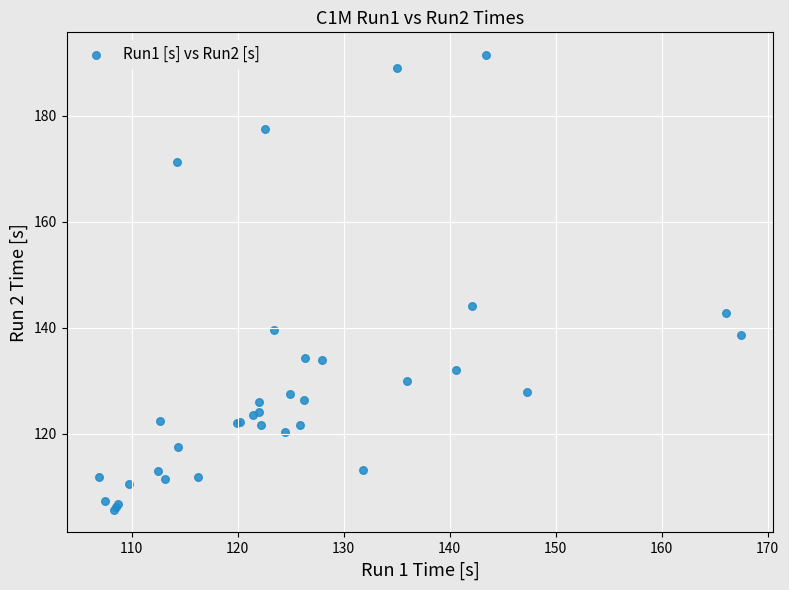

What Y value in the scatter plot is closest to 148?

144.1